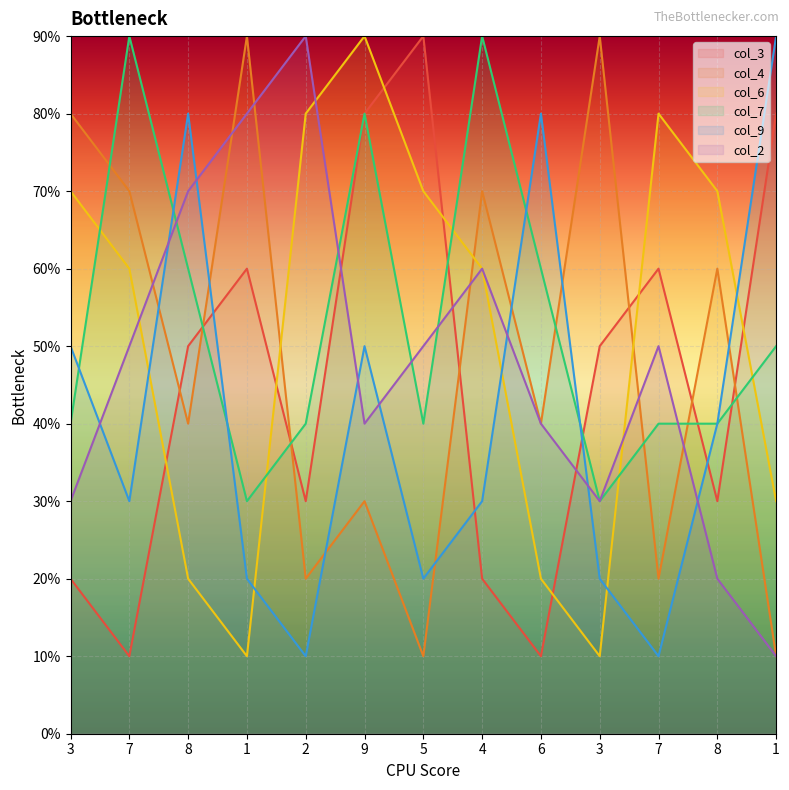

How many data points in col_4 are above 4?

6